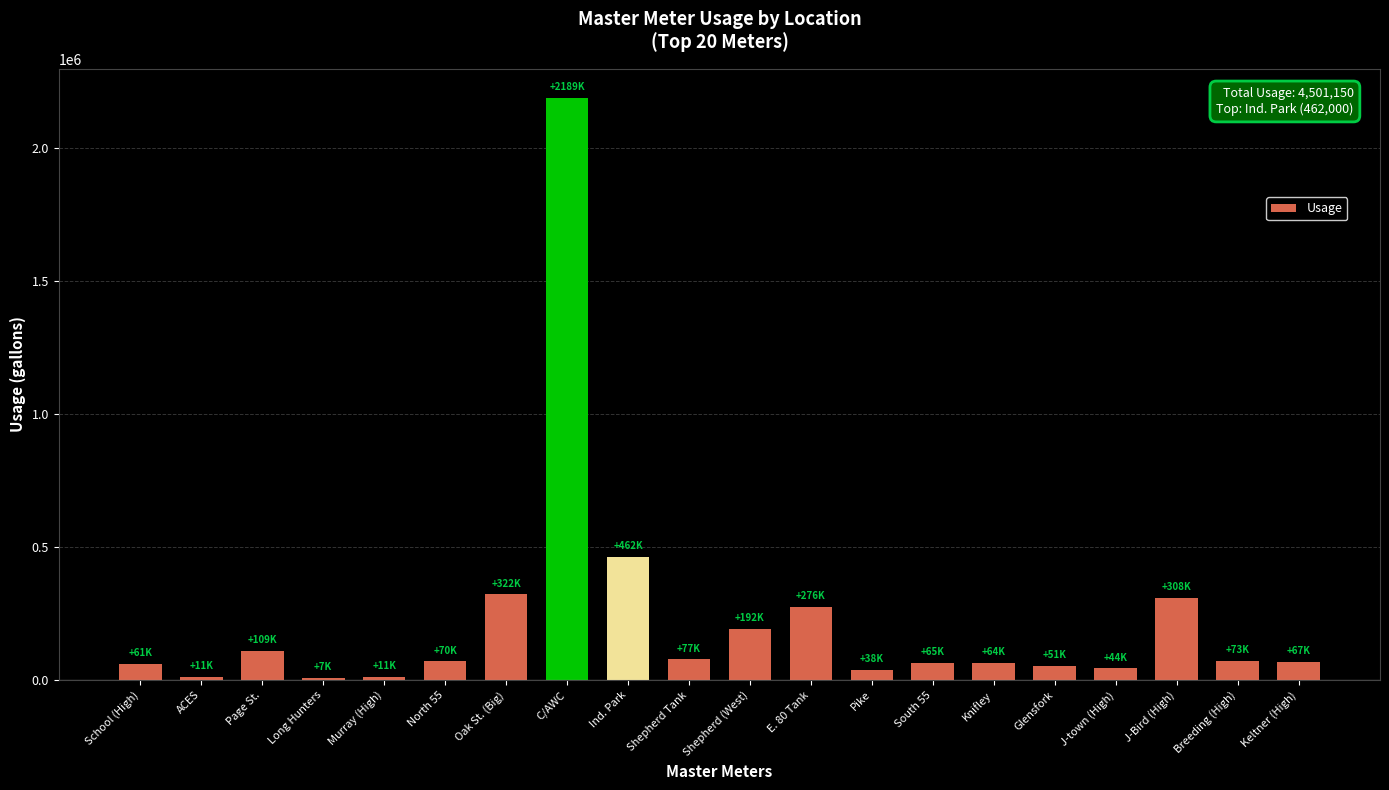

What is the smallest value displayed?

7690